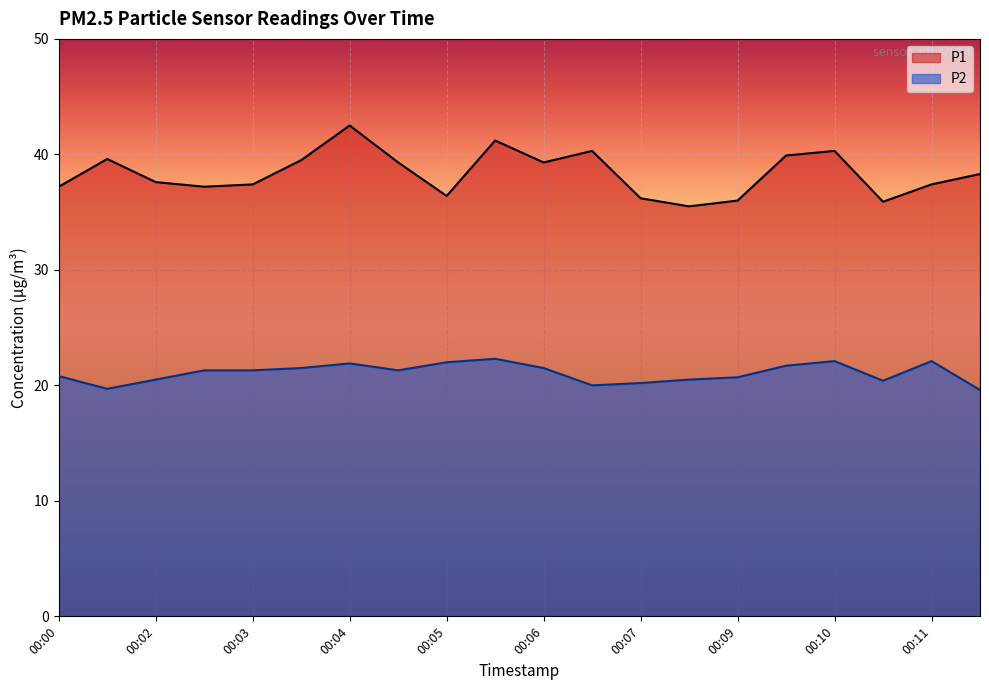

Is it true that P1 equals 38.3 at 00:12?

True